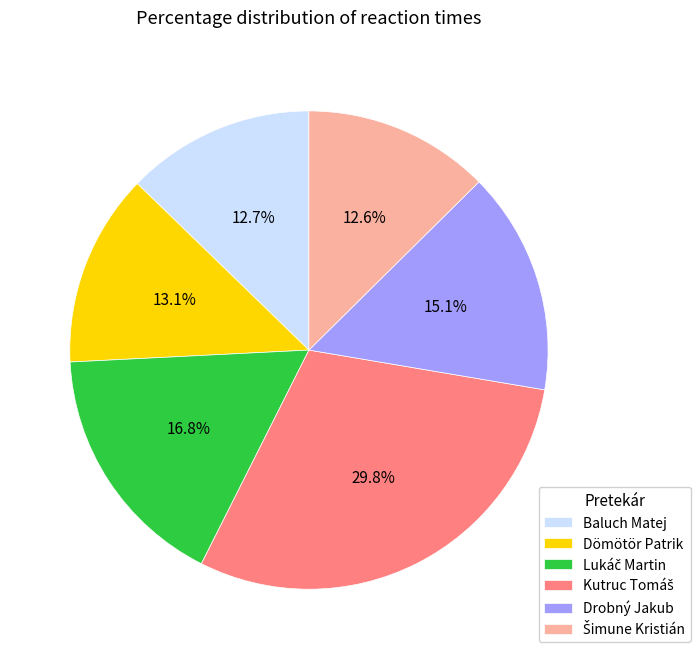

Does Drobný Jakub represent more than half of the total?

No